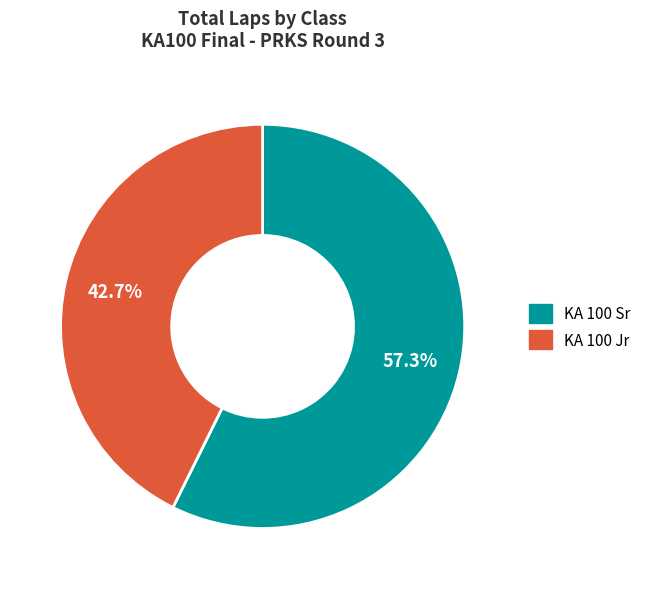

Rank the categories by value from lowest to highest.

KA 100 Jr, KA 100 Sr